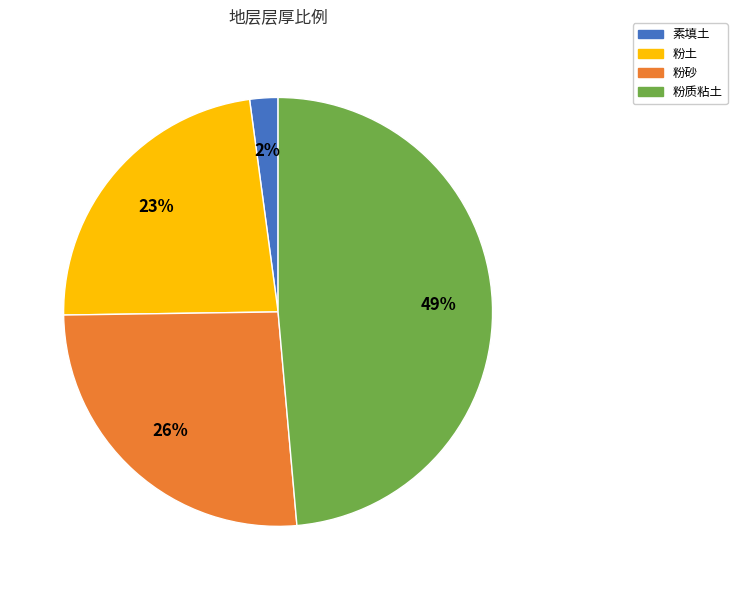

To the nearest percent, what is the average slice percentage?

25%